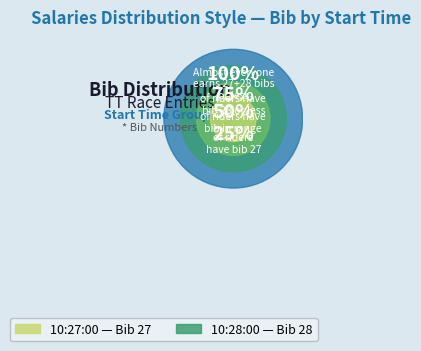

What is the largest slice in the pie chart?

10:28:00